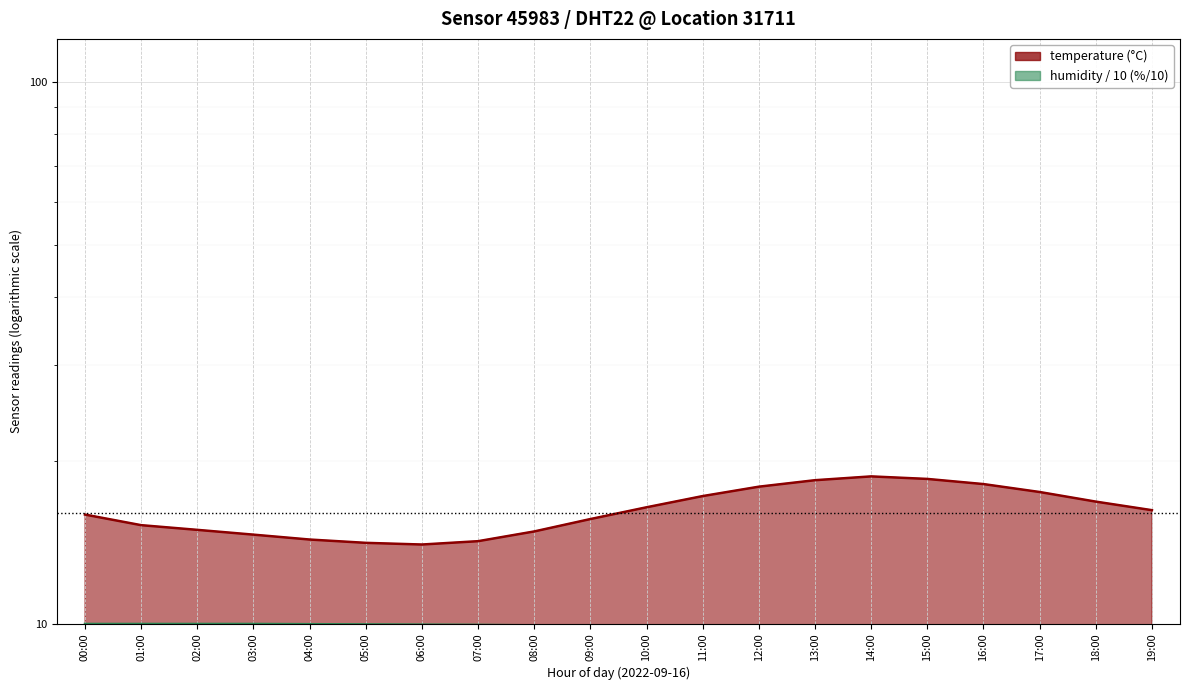

Which category has the lowest value in the humidity series?

14:00